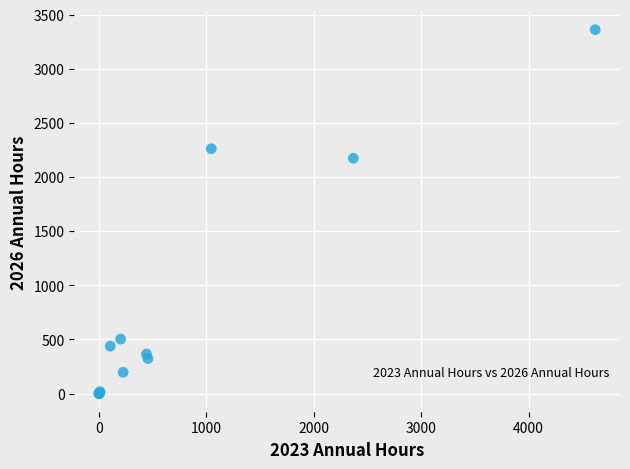

What Y value in the scatter plot is closest to 1681?

2174